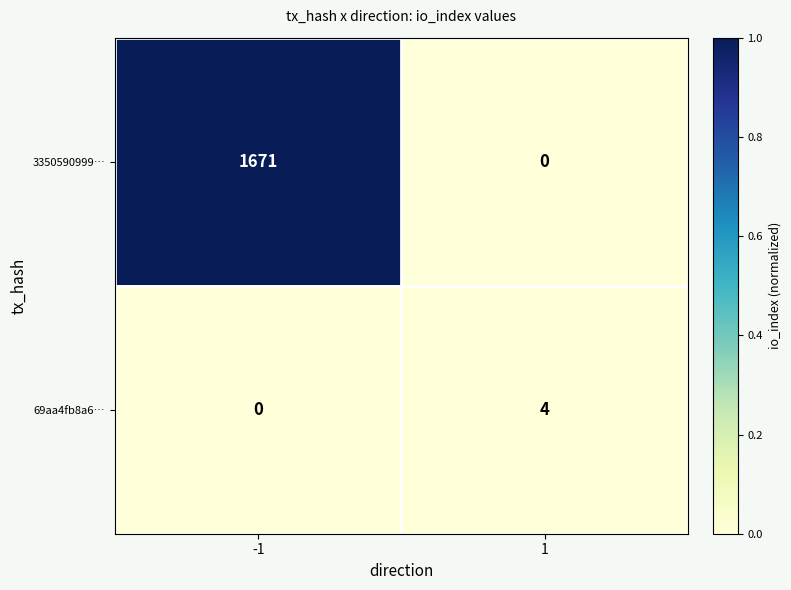

What is the difference between the highest and lowest values at 1?

4